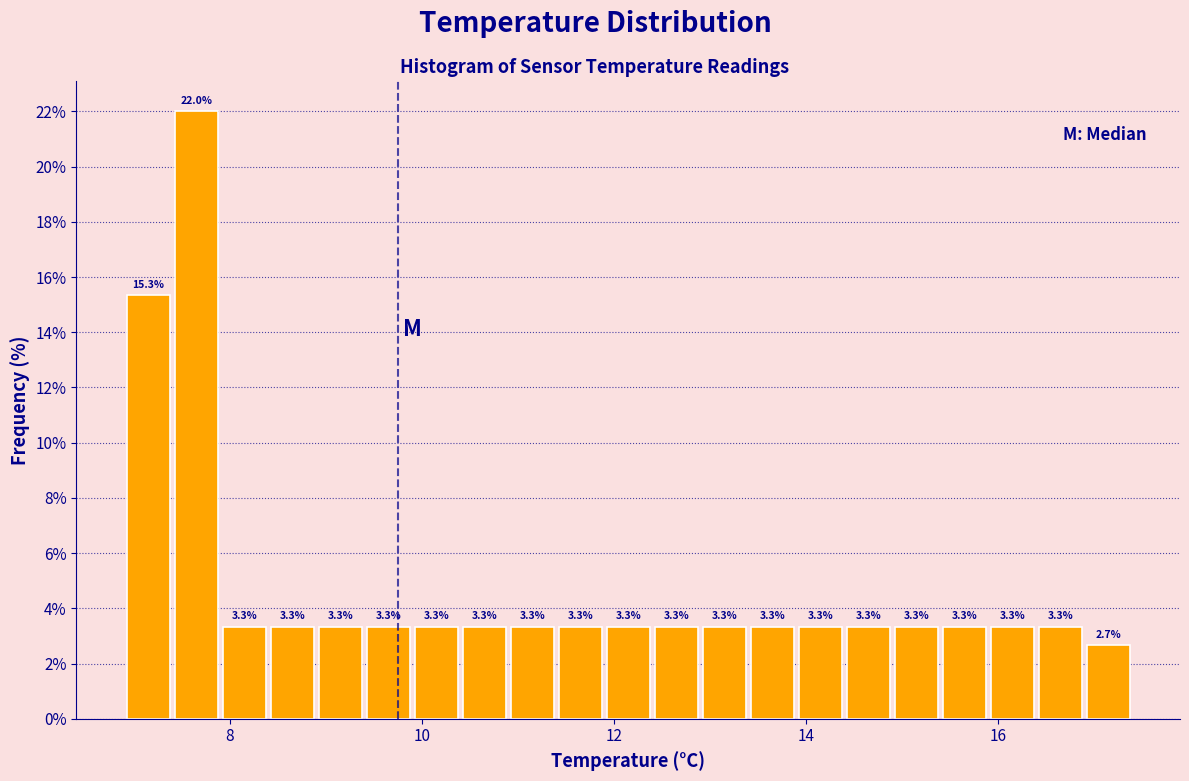

Read against the x-axis, roughly where is the centre of the tallest bar?

7.6